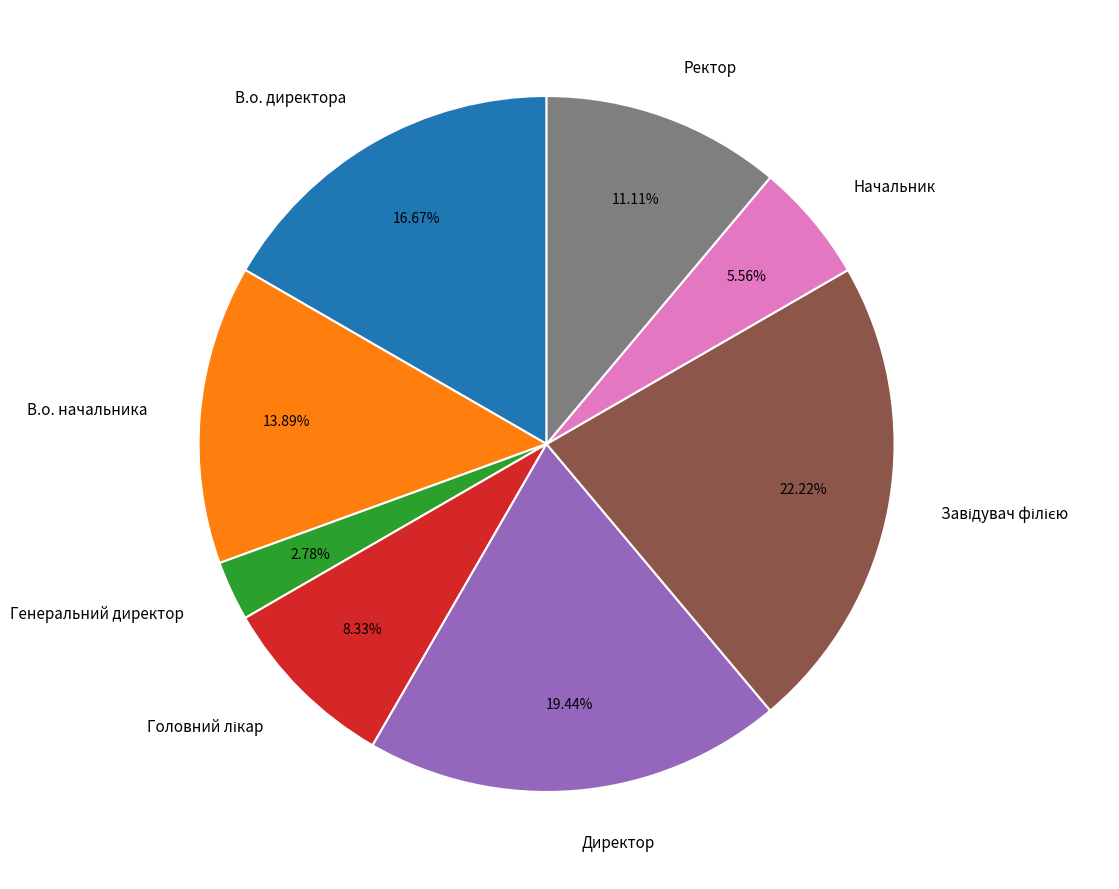

Does any single category account for the majority?

No